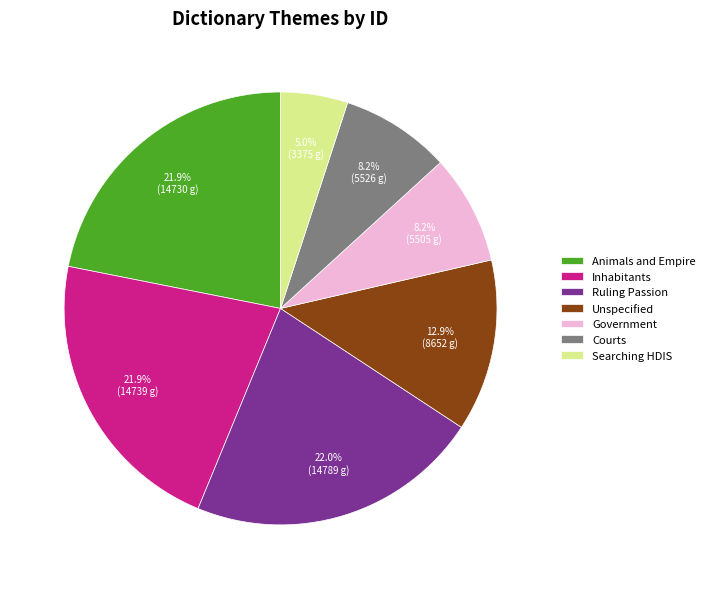

To the nearest percent, what is the average slice percentage?

14%